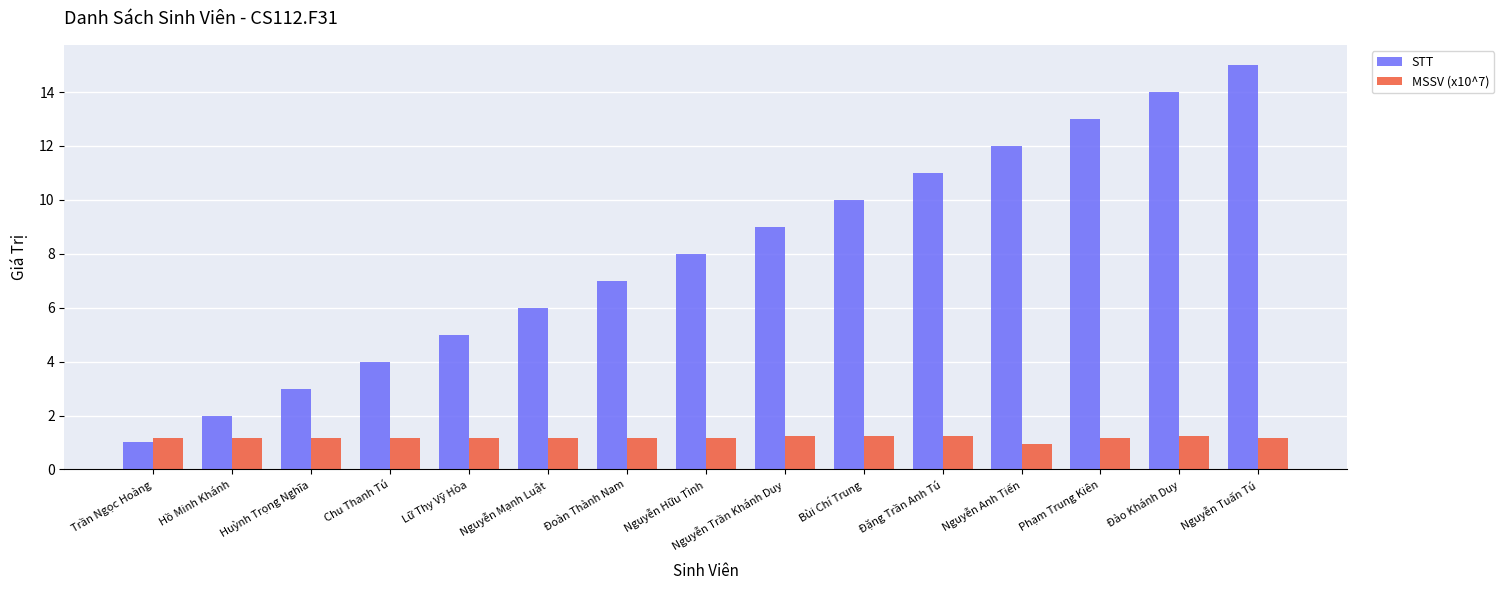

List the series in order of their overall mean, lowest first.

MSSV (x10^7), STT